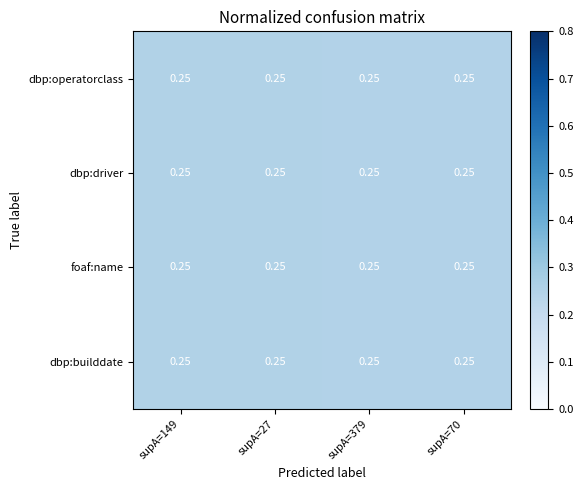

True or false: dbp:builddate has a value of 0.3 at supA=70.

False